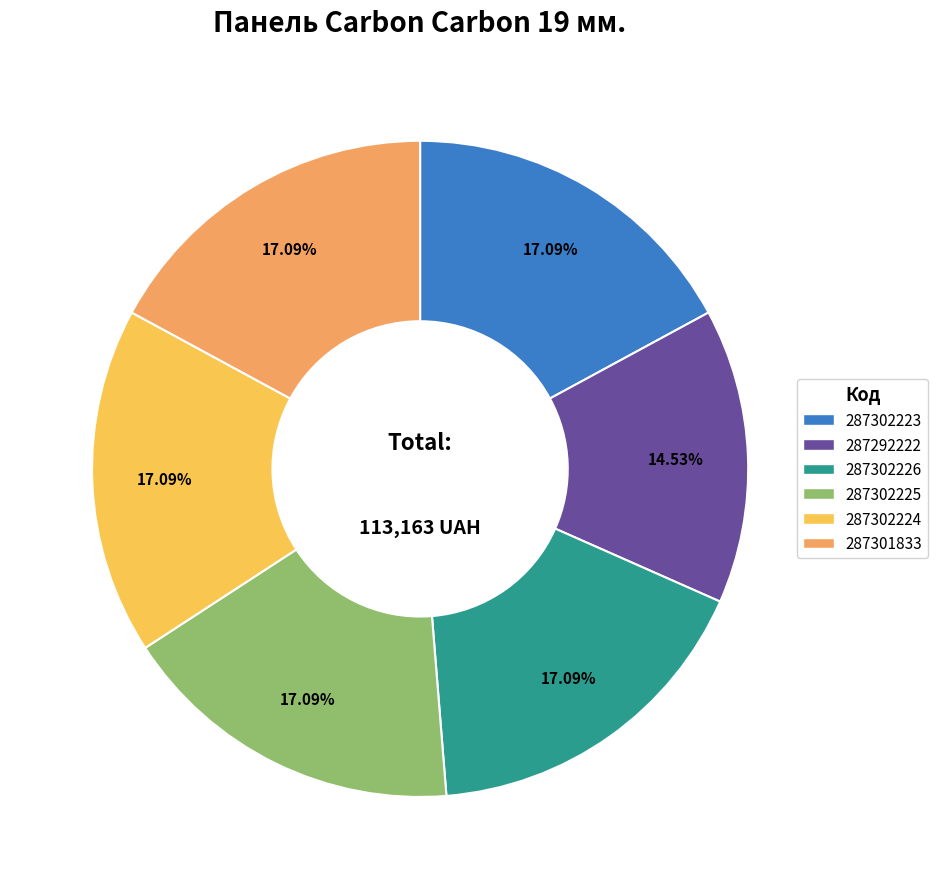

The 287302223 slice represents 17% of the pie. True or false?

True